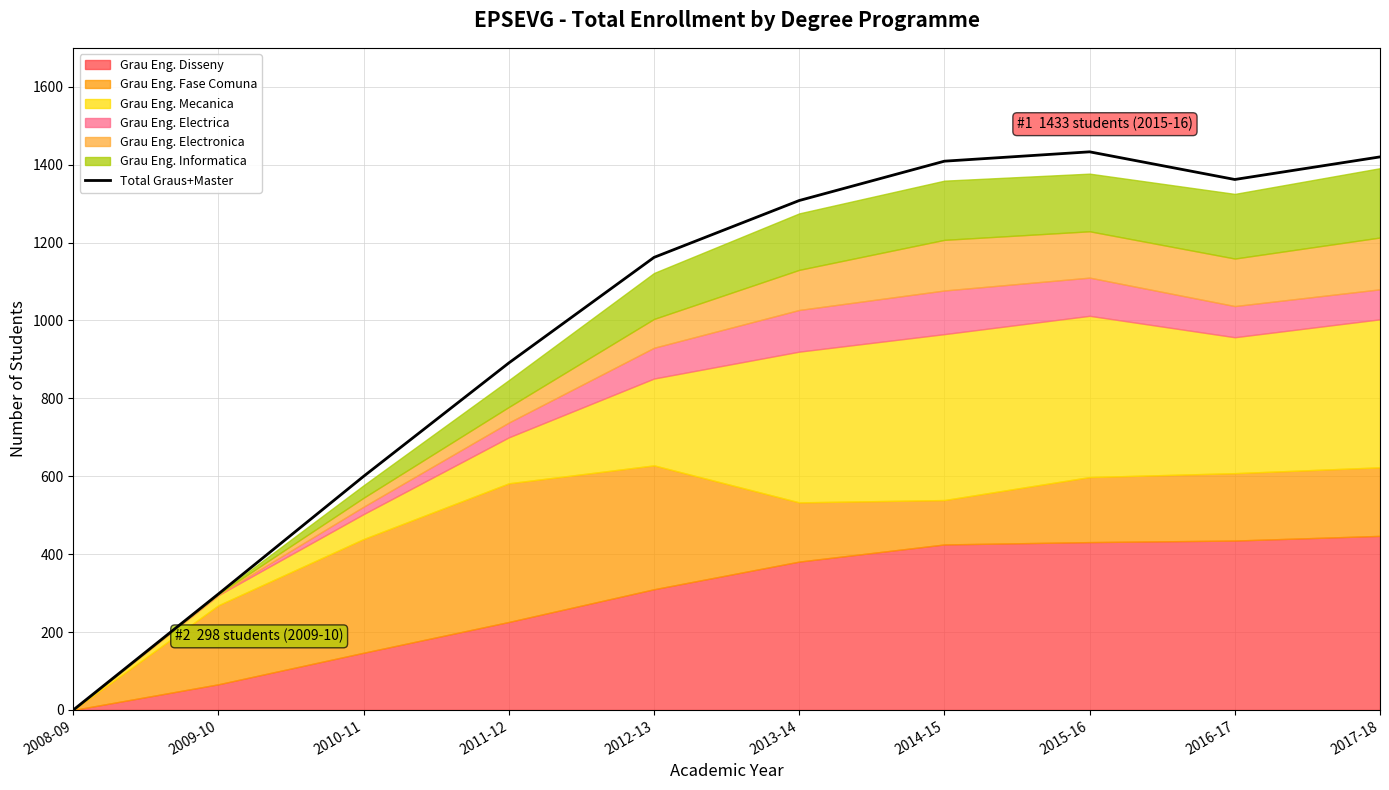

True or false: the data shows 1308 at 2013-14.

True